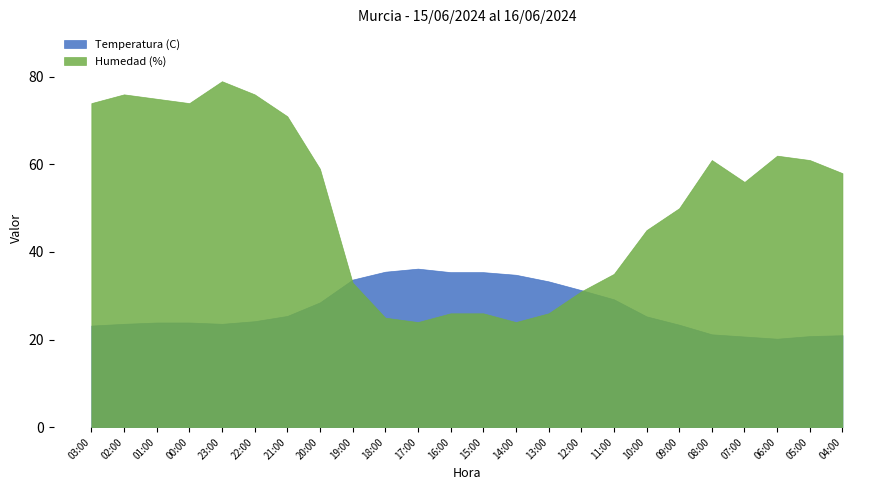

Rank the series by their maximum value, from lowest to highest.

Temperatura (C), Humedad (%)